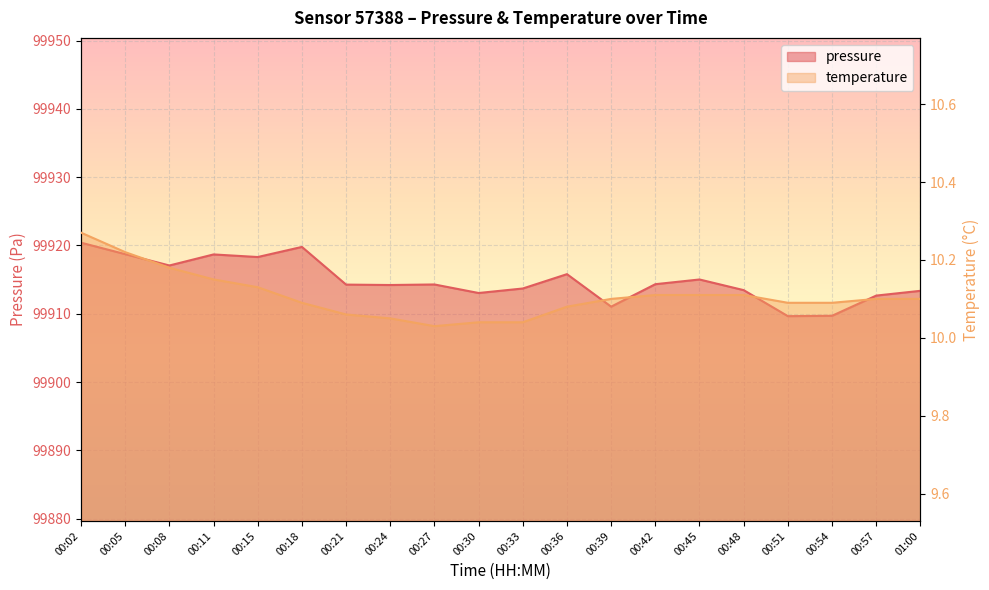

Between 00:05 and 00:27, which series saw the biggest shift?

pressure